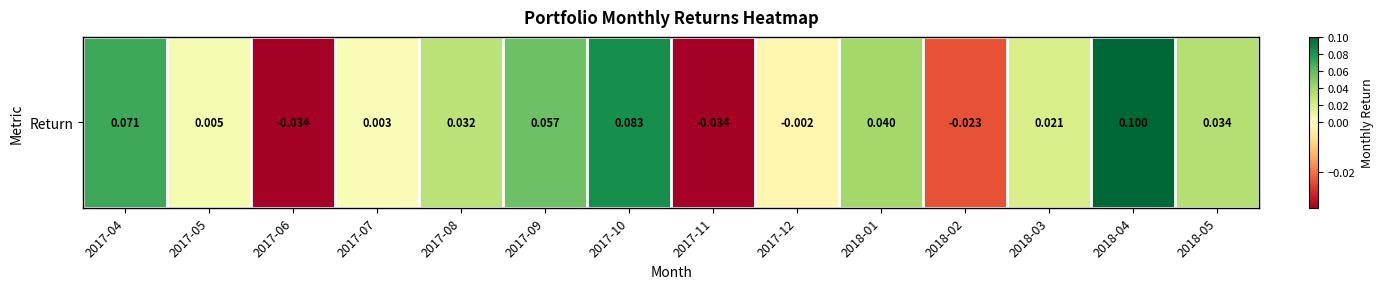

The chart shows a value of 0.0 at 2017-07. True or false?

True